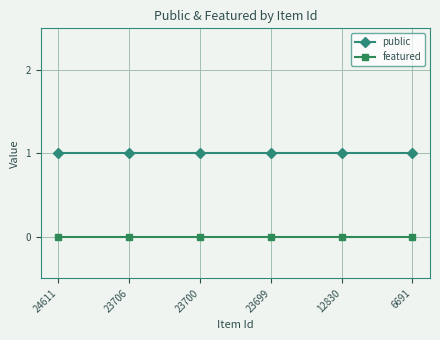

What is the total value across all series at 24611?

1